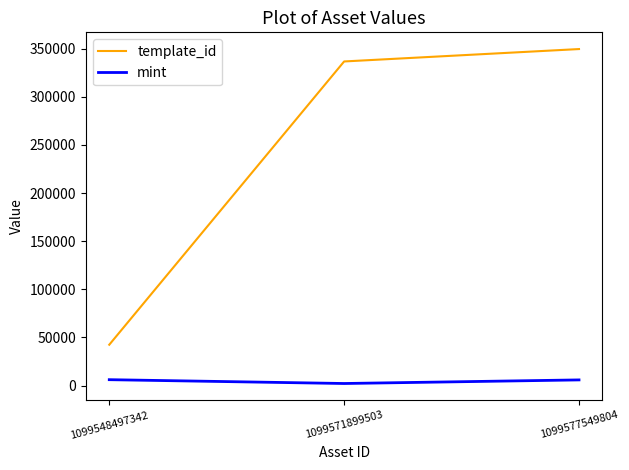

What is the sum of the mint values at 1099577549804 and 1099571899503?

8001